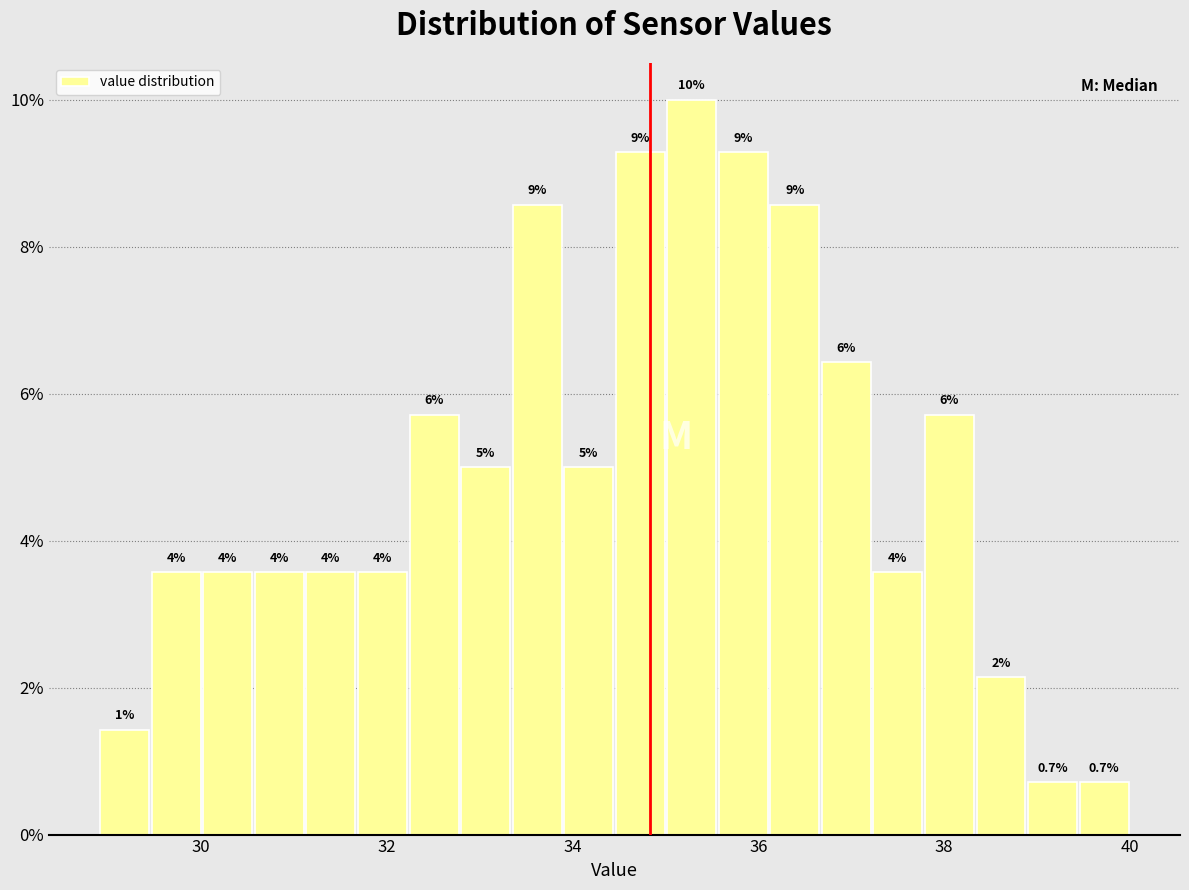

Around what value on the x-axis is the tallest bar? Give the approximate position of its centre, as read against the axis.

35.2